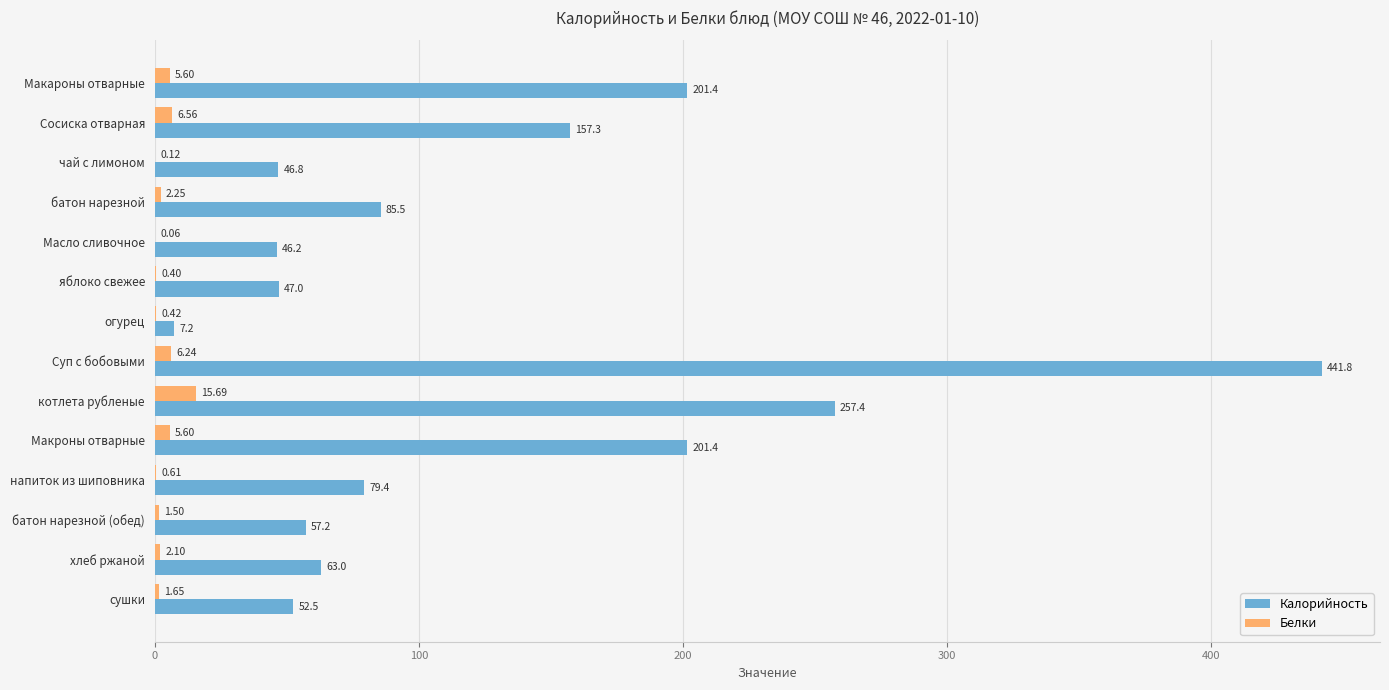

Which series changed the most between Макароны отварные and огурец?

Калорийность